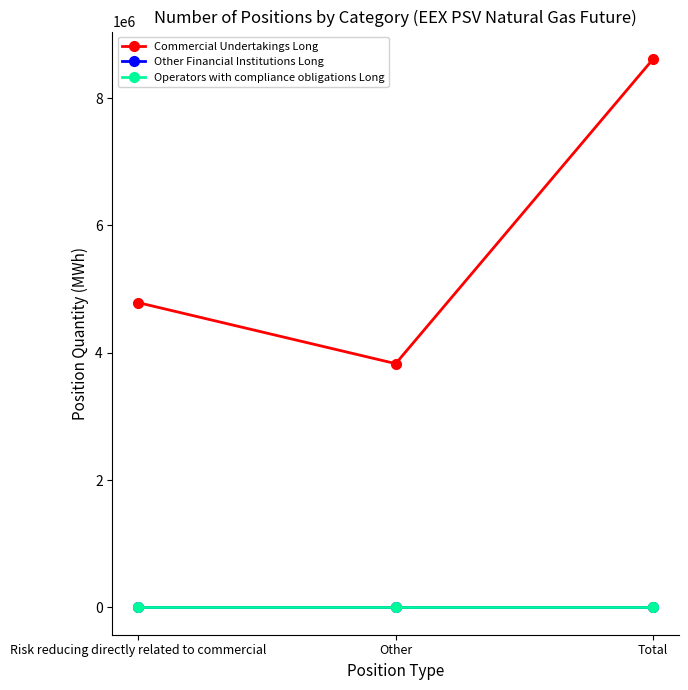

Reading left to right, what are all the values shown in this chart?

Commercial Undertakings Long: 4787808	3829008	8616816
Other Financial Institutions Long: 0	0	0
Operators with compliance obligations Long: 0	0	0